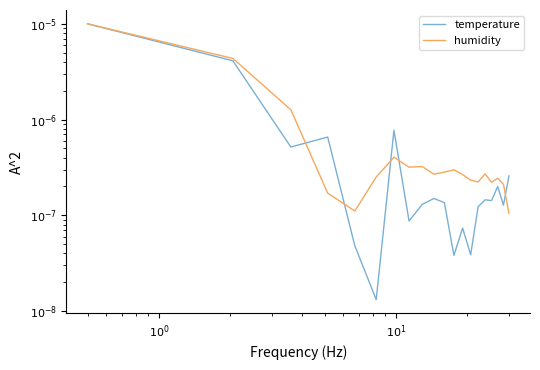

Rank the series by their average value, from lowest to highest.

temperature, humidity